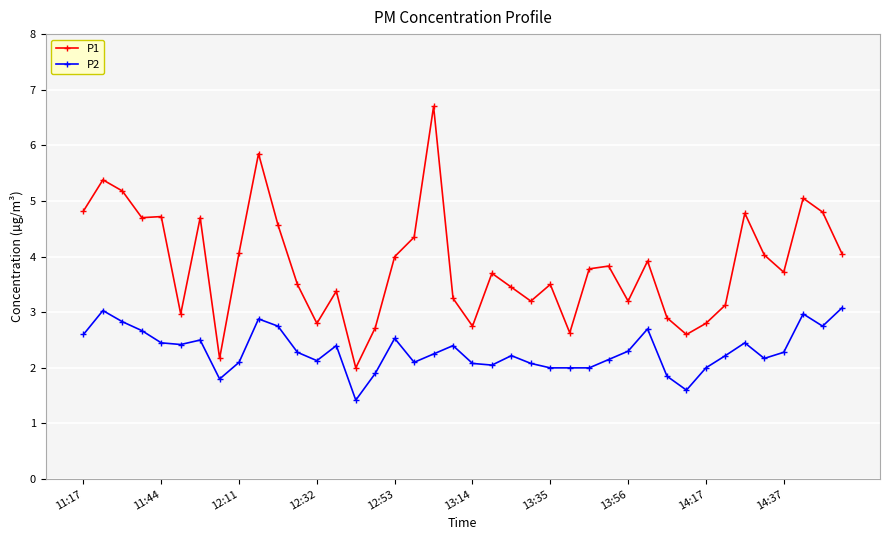

What is the value of the P1 point at the 27th from the left?

3.8